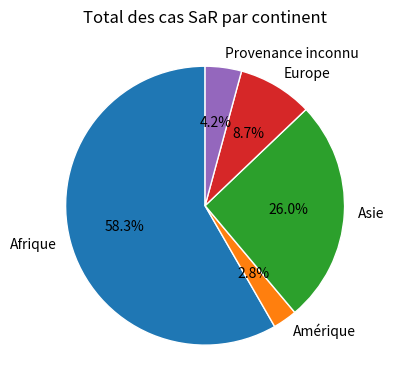

How many slices are in this pie chart?

5